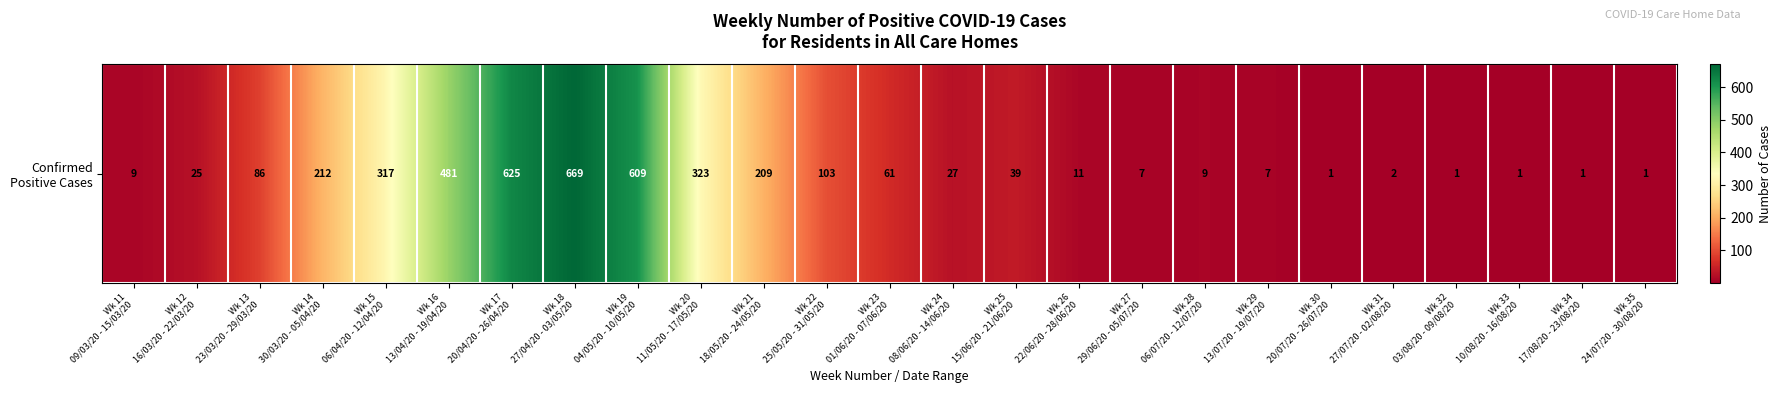

Reading left to right, transcribe all the data shown in this chart.

9	25	86	212	317	481	625	669	609	323	209	103	61	27	39	11	7	9	7	1	2	1	1	1	1